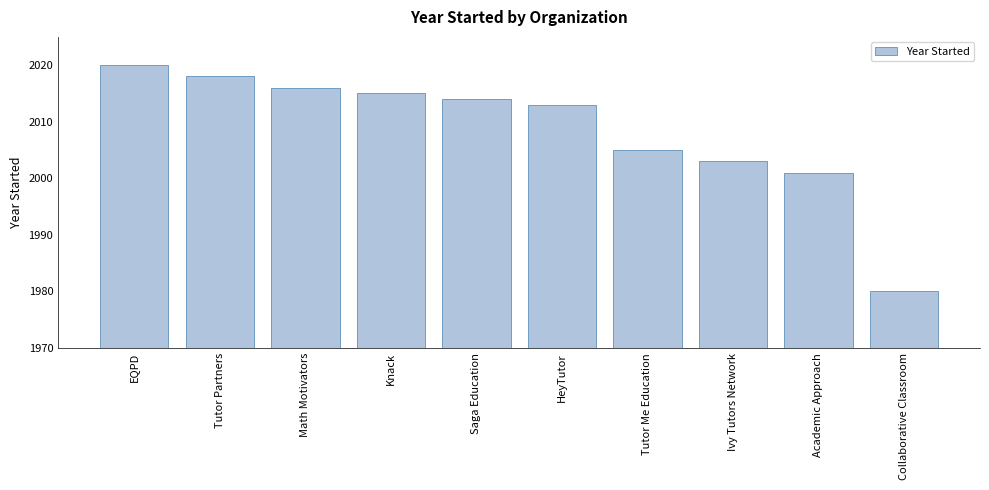

List the labels in order of value, smallest first.

Collaborative Classroom, Academic Approach, Ivy Tutors Network, Tutor Me Education, HeyTutor, Saga Education, Knack, Math Motivators, Tutor Partners, EQPD